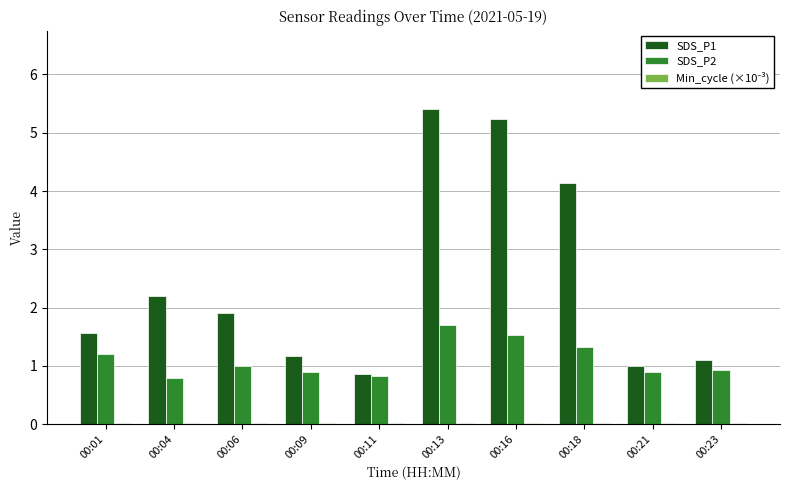

Which series has the largest total across all categories?

SDS_P1